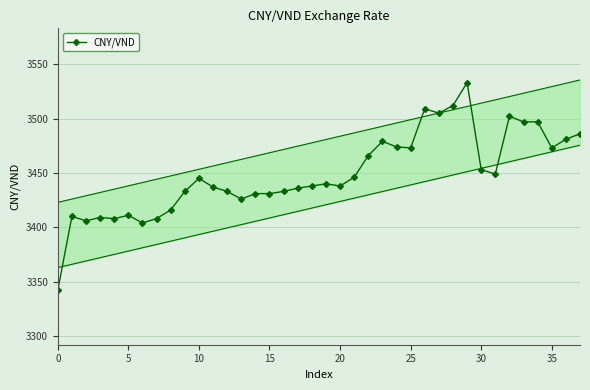

How many interior local valleys (lower than both neighbors) does the data have?

9